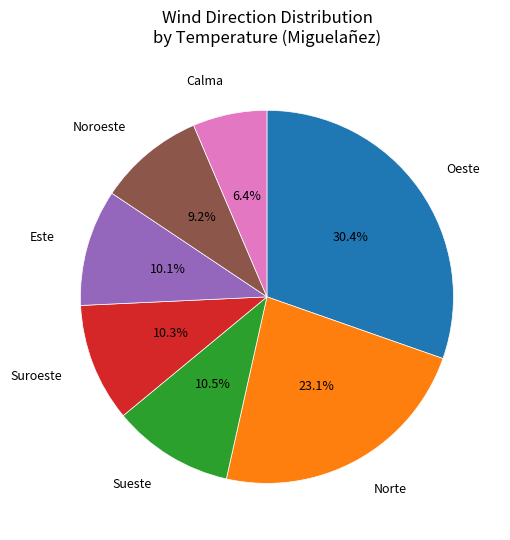

Is there any slice that represents more than half of the pie?

No